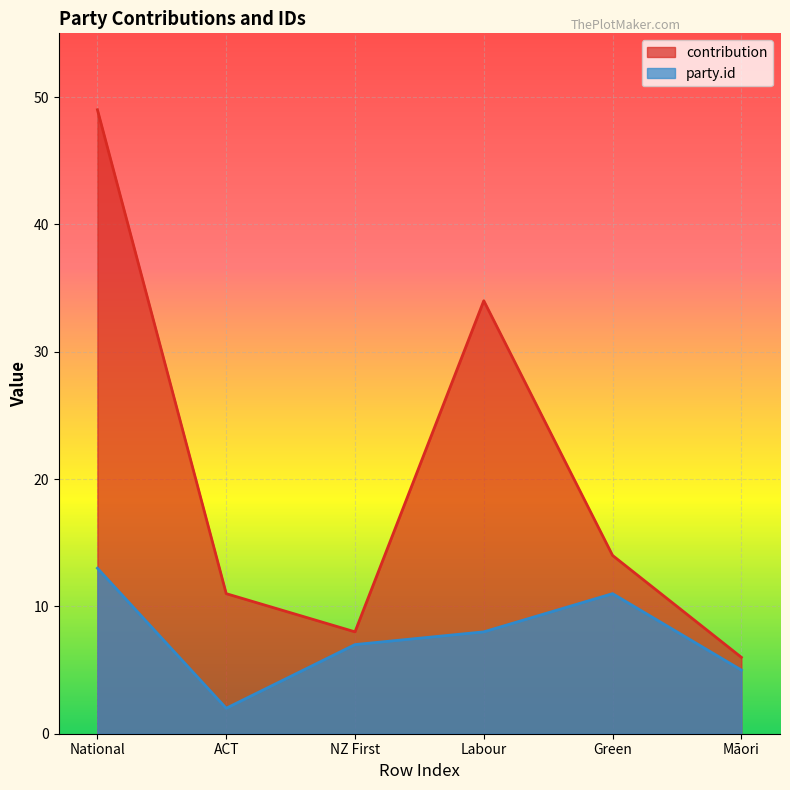

What is the value of the contribution point at the 5th from the left?

14